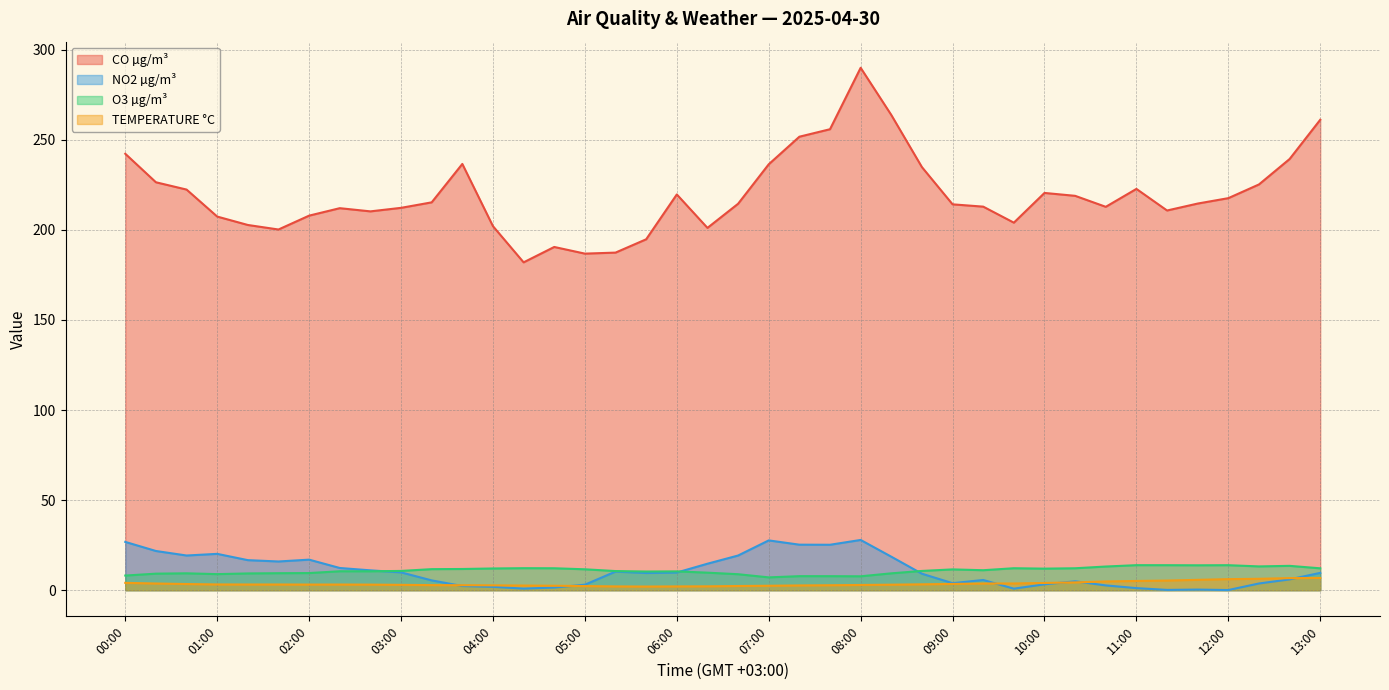

True or false: TEMPERATURE °C and CO µg/m³ intersect in this chart.

False